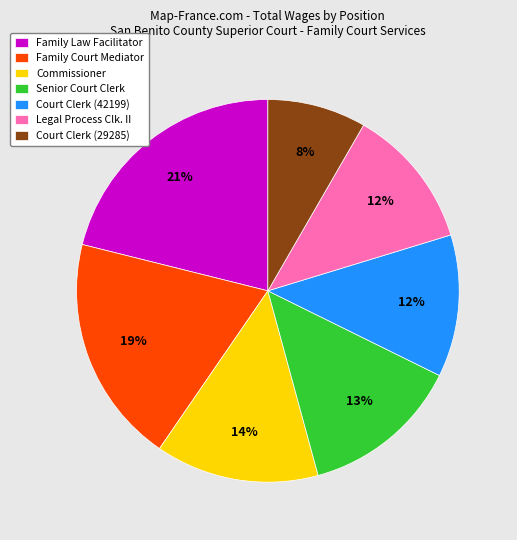

To the nearest percent, what portion does Court Clerk (29285) represent?

8%